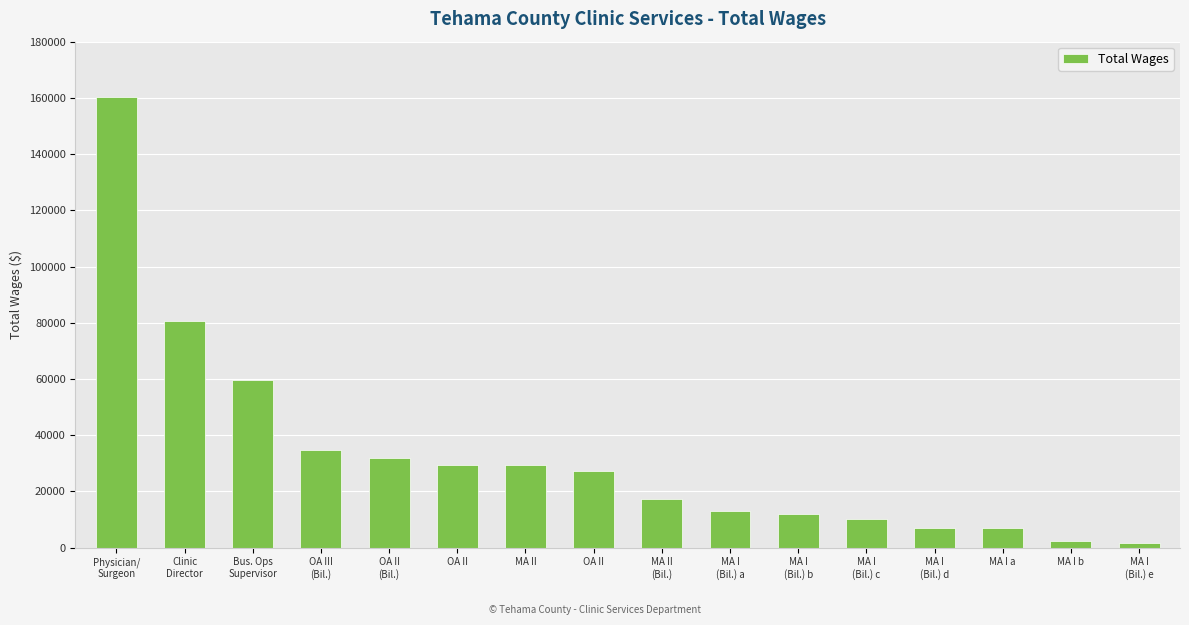

How many distinct data groups are displayed?

1